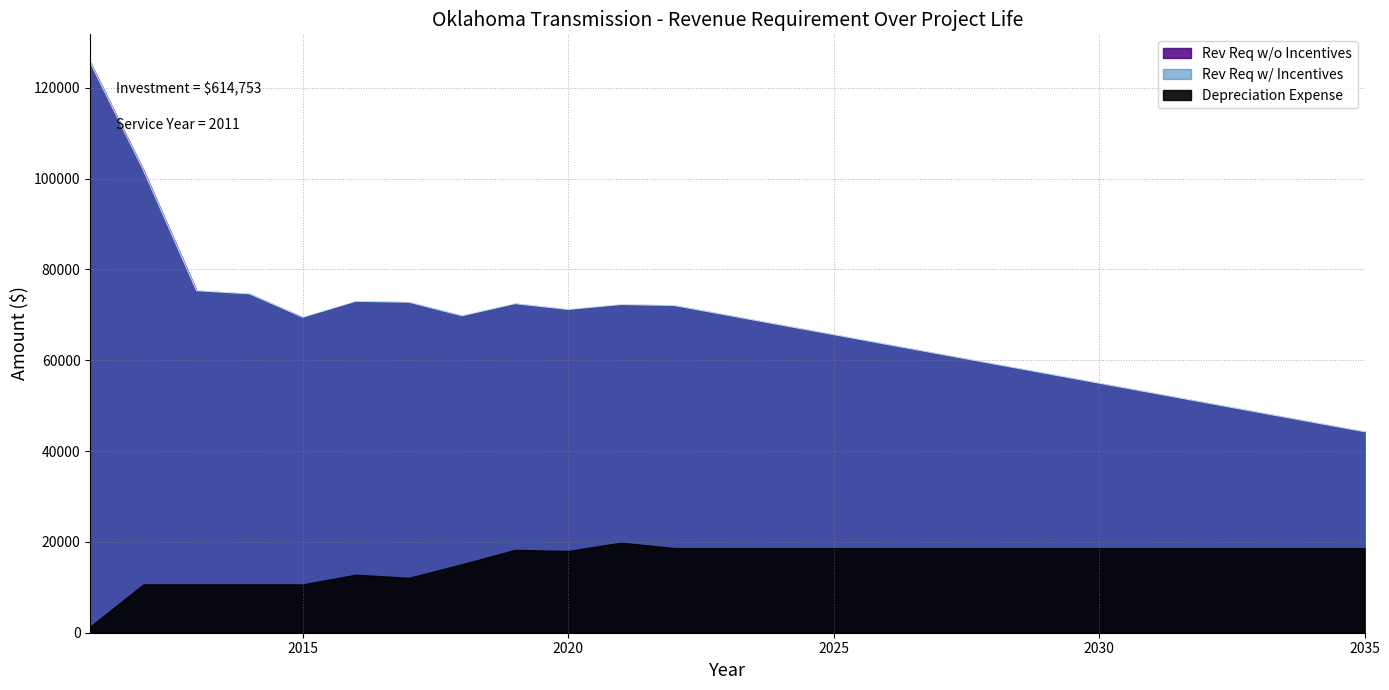

What is the approximate value of Rev Req w/o Incentives at 2019?

72464.8